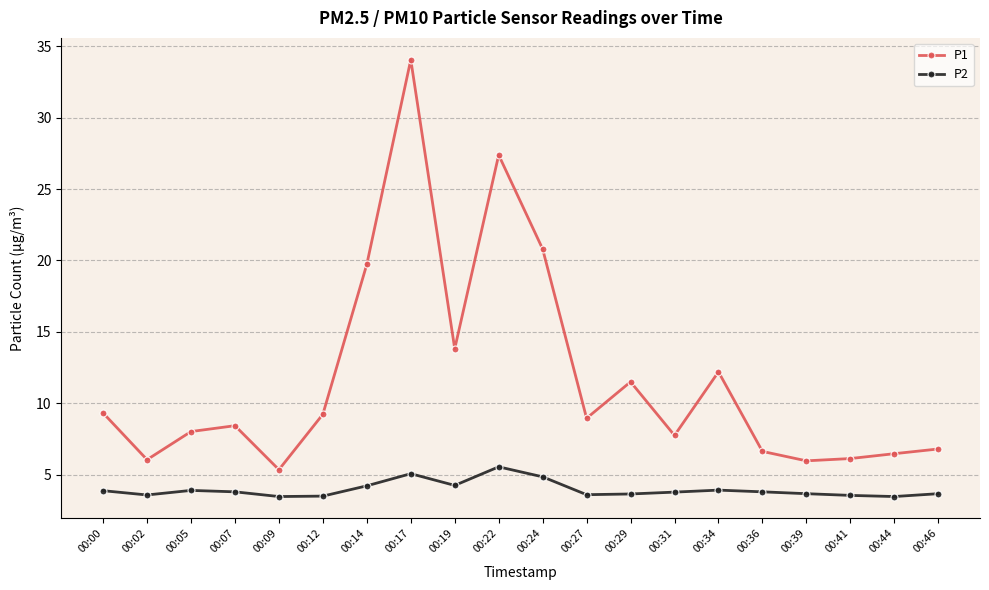

At which label does P1 reach its minimum?

00:09